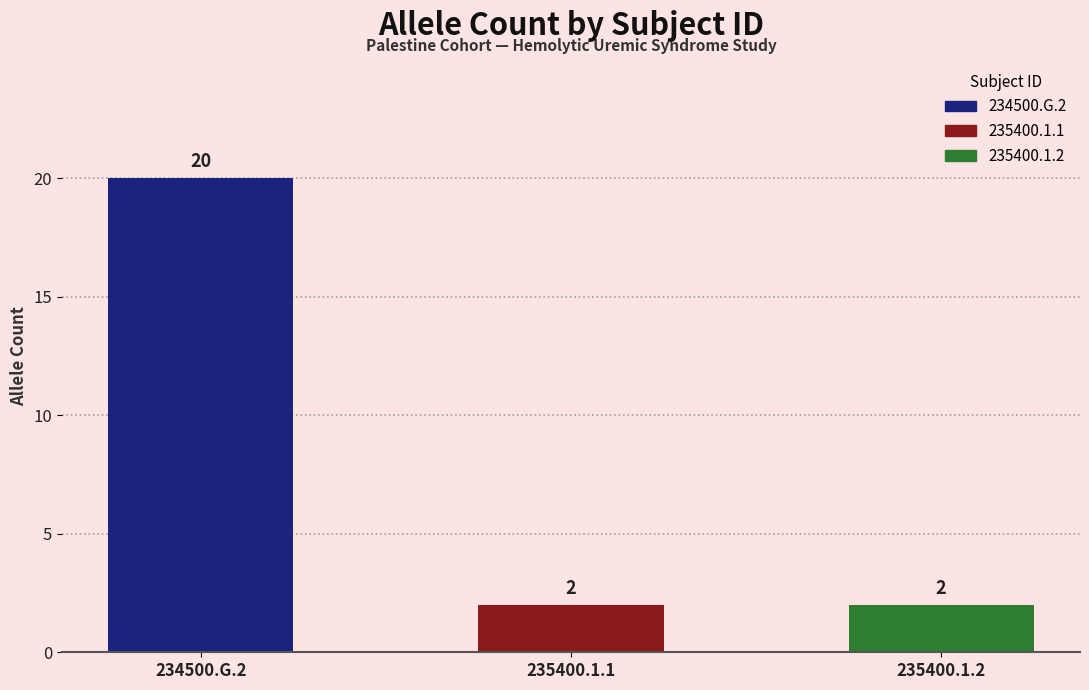

What is the label of the 3rd bar from the left?

235400.1.2